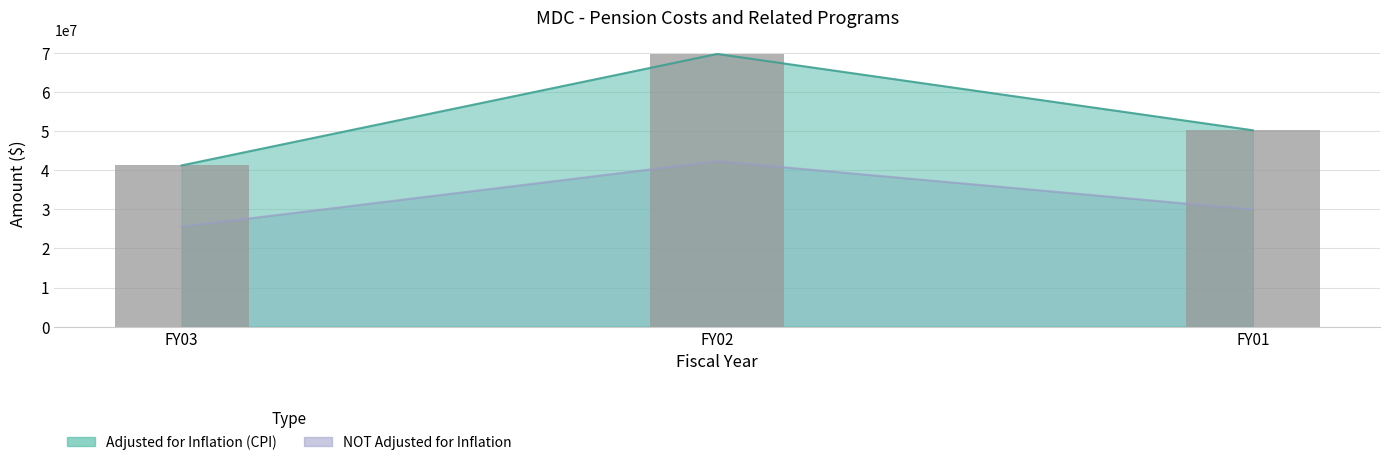

At which category is the sum across all series the highest?

FY02